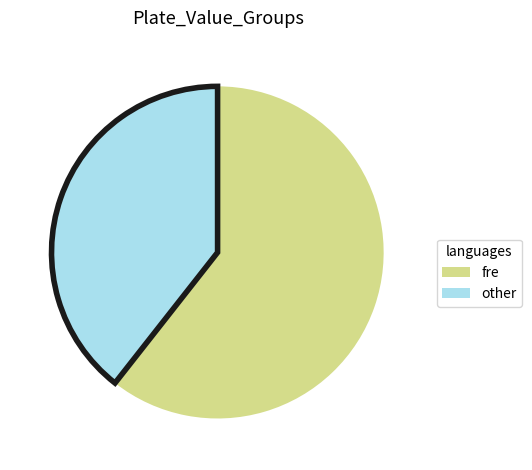

Is there a majority slice in this chart?

Yes